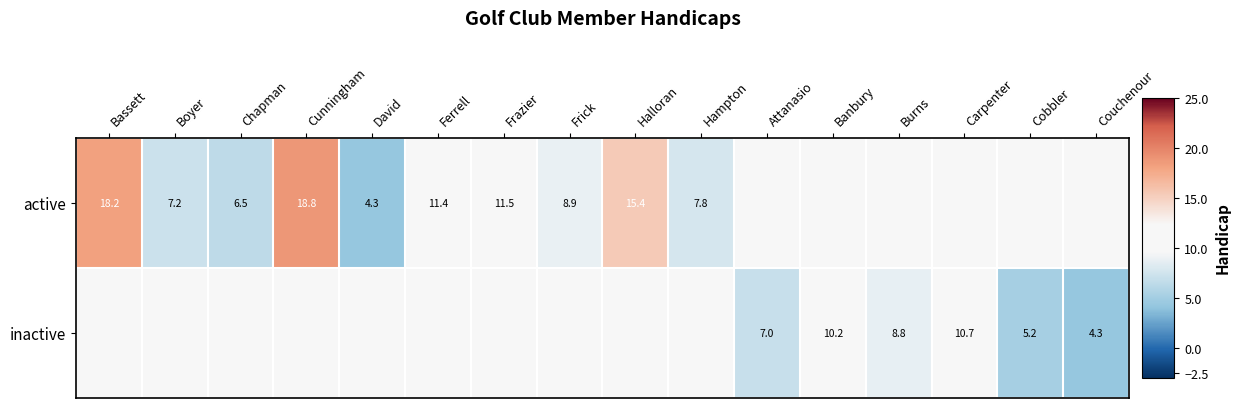

What is the sum of the active values at Ferrell and Frazier?

22.9